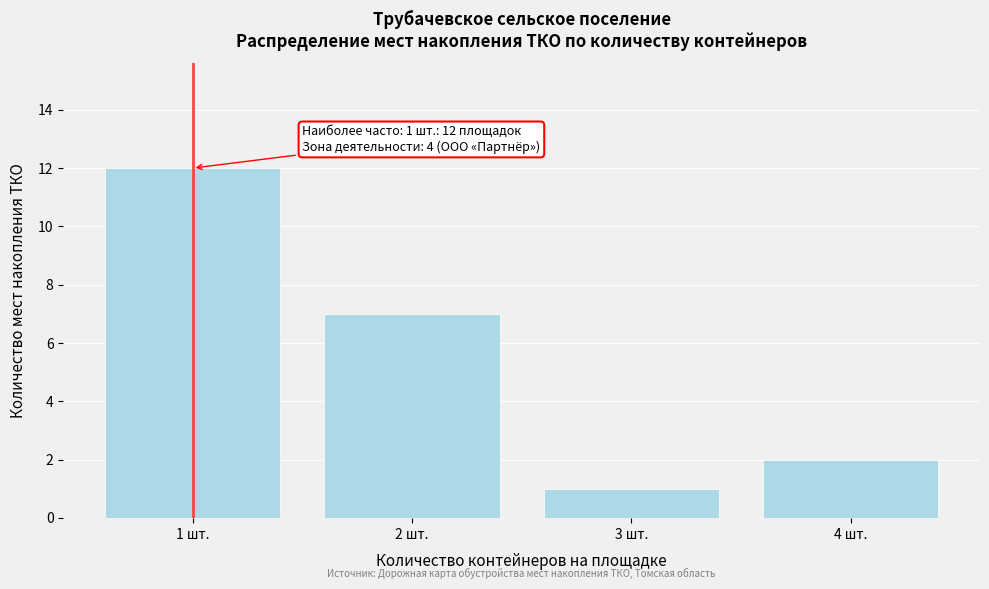

Reading left to right, list all the values displayed in this chart.

1 шт.=12	2 шт.=7	3 шт.=1	4 шт.=2